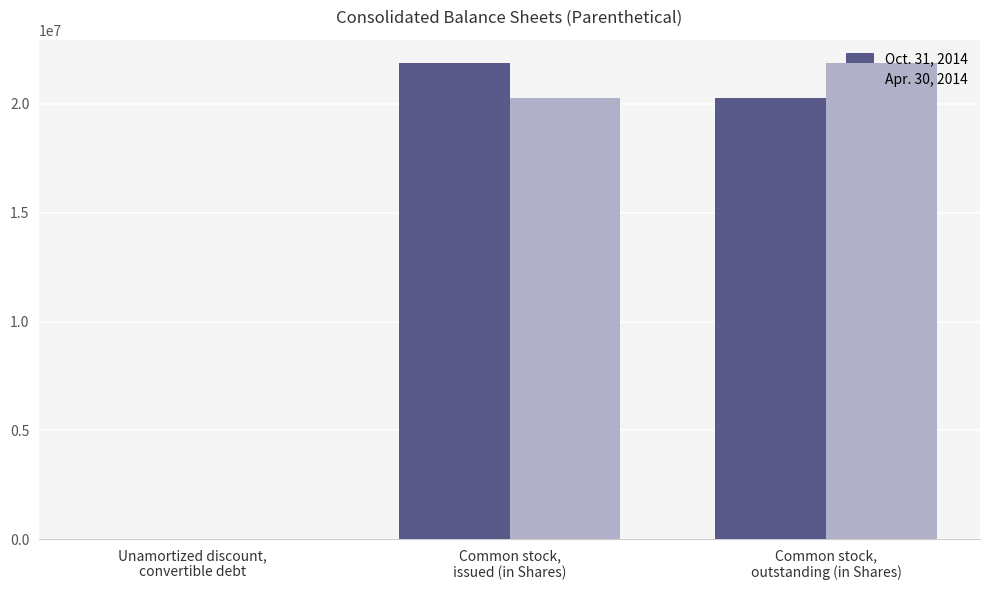

What is the average value of the Oct. 31, 2014 series?

14049323